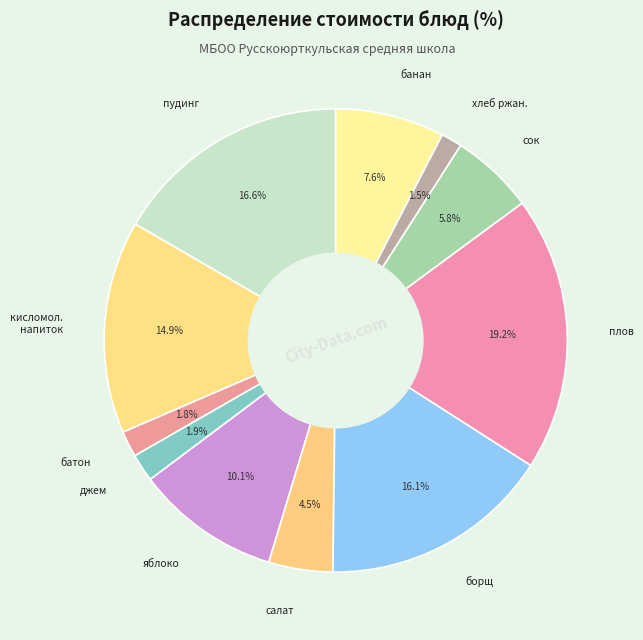

Count the number of slices in the pie.

11